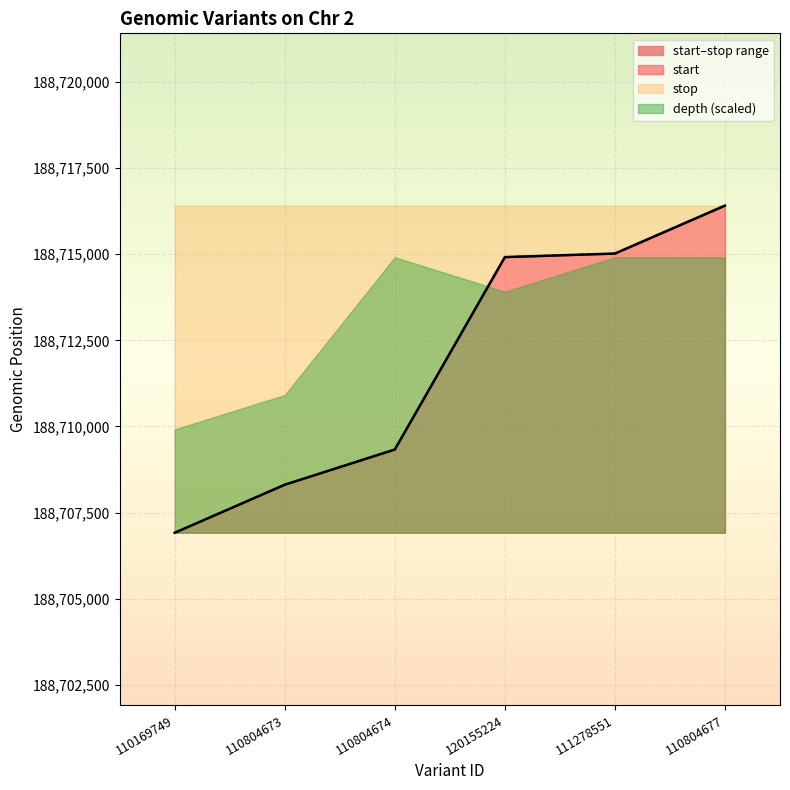

True or false: stop and start intersect in this chart.

False